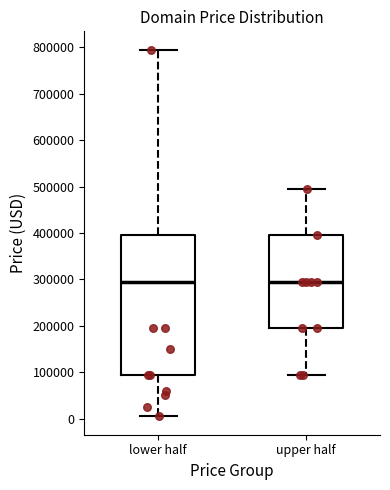

Where is the upper edge of the box for upper half on the y-axis? The values are not printed on the chart, so give them approximately, as read against the axis.

390000